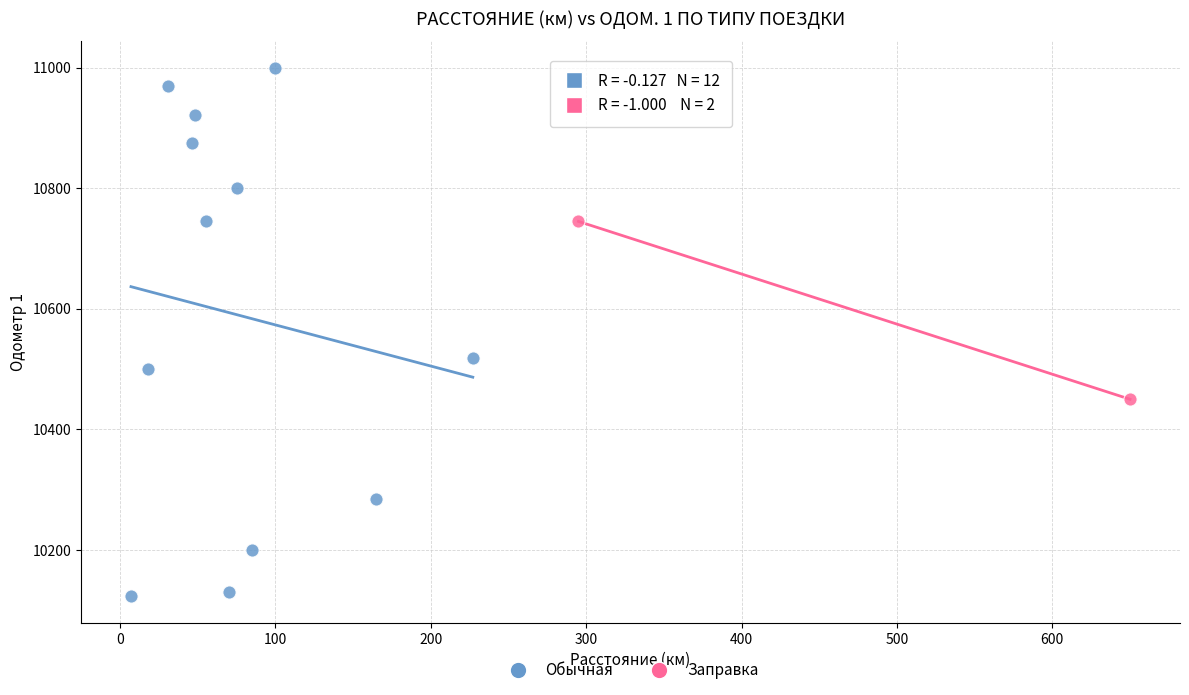

What are all the series names shown in the legend?

Обычная, Заправка